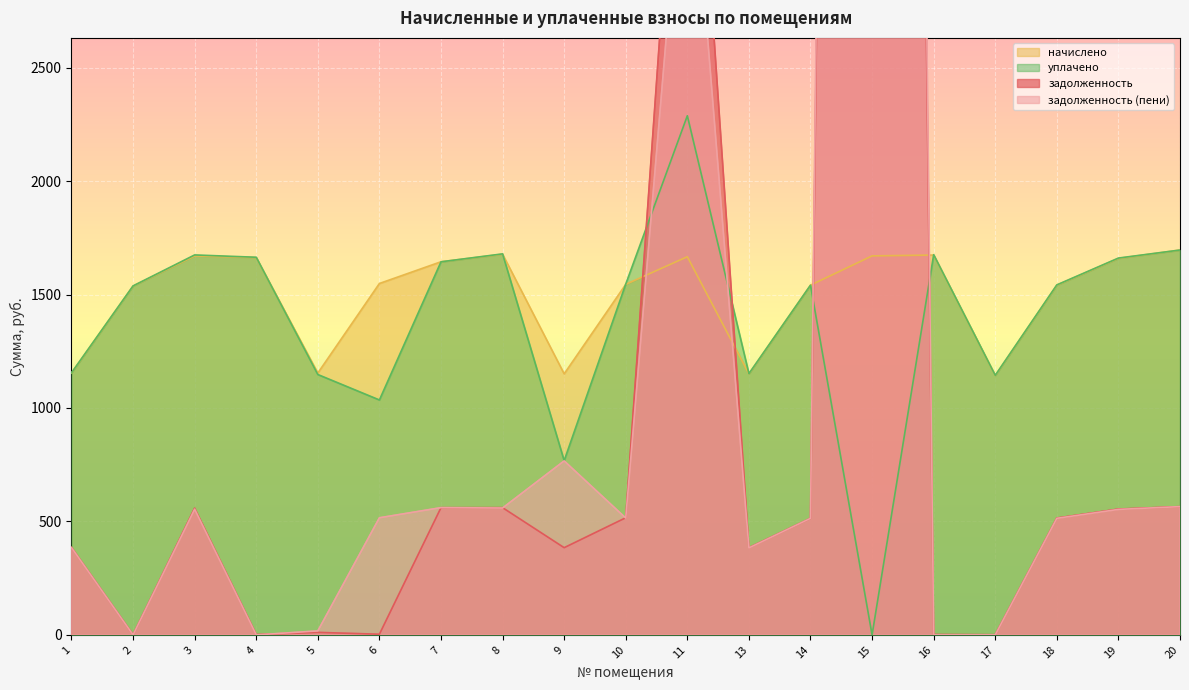

What is the spread (max minus min) of values at 3?

1120.3